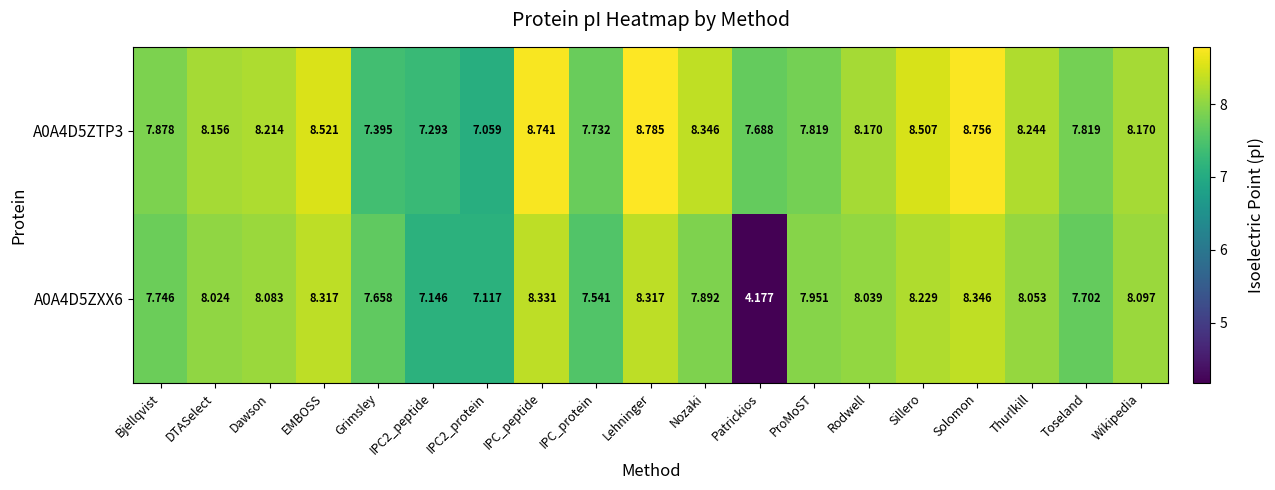

At which category does the chart reach its peak across all series?

Lehninger